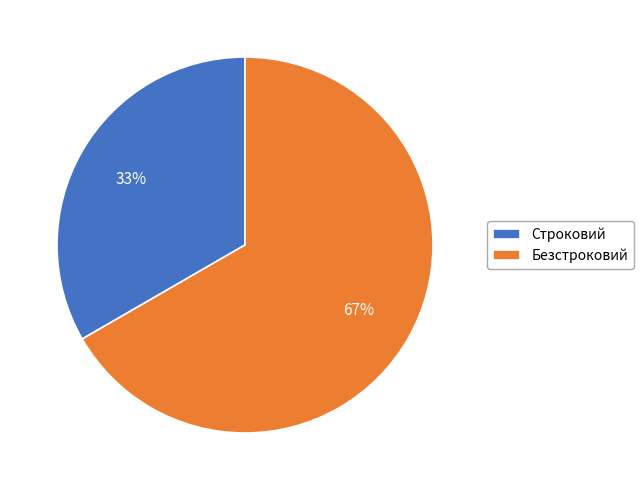

What percentage is the Строковий slice, to the nearest percent?

33%